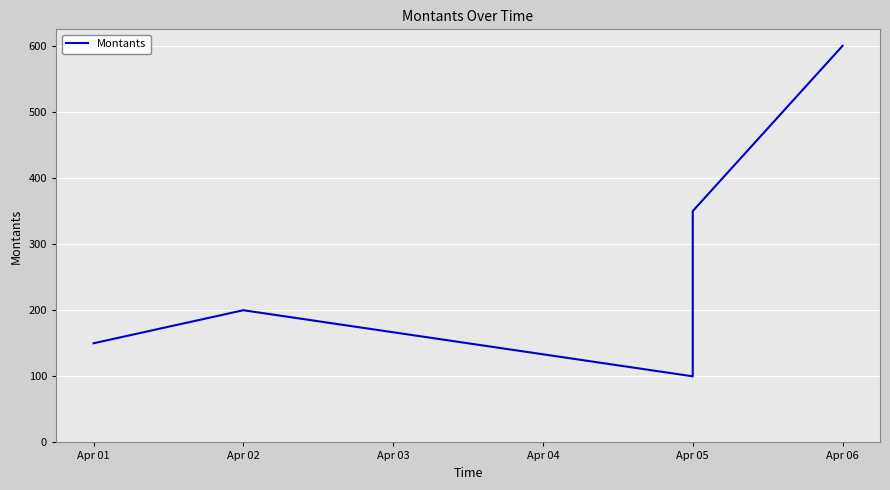

Reading left to right, what are all the values shown in this chart?

150	200	100	350	600